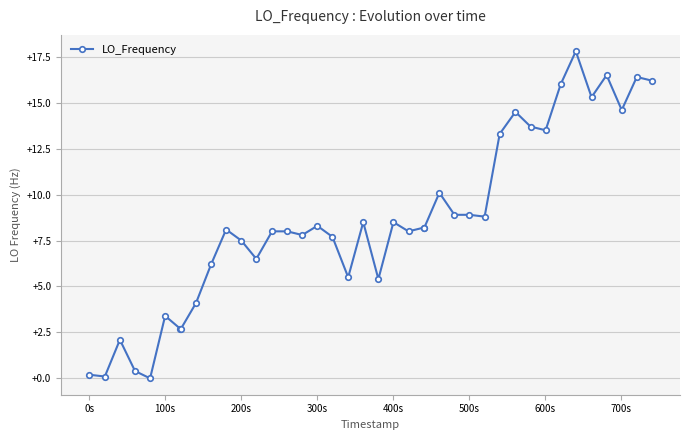

True or false: there are more than 2 points higher than both neighbors.

True